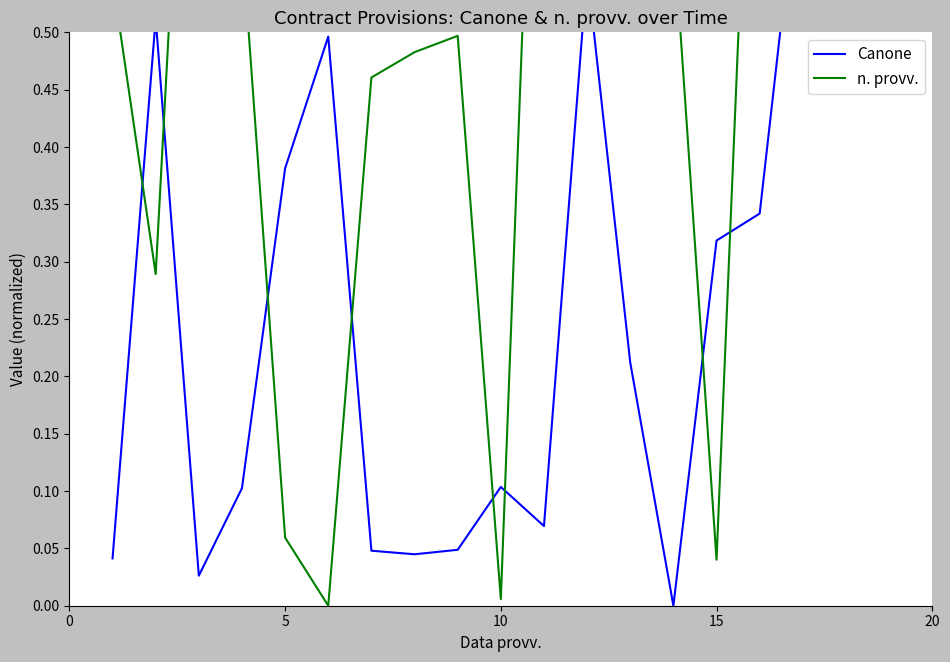

What are all the series names shown in the legend?

Canone, n. provv.